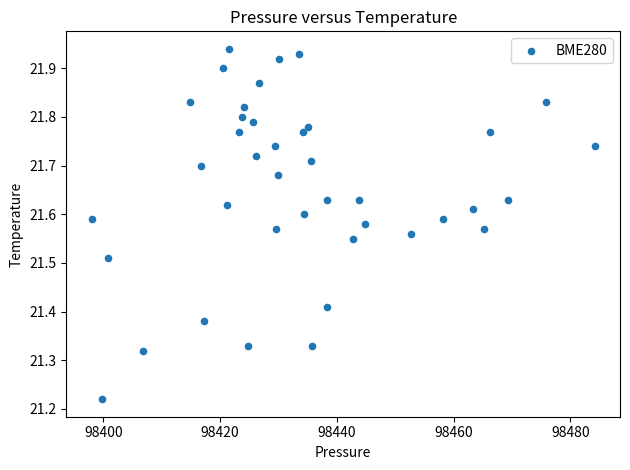

What is the range of X values (max minus min)?

86.2